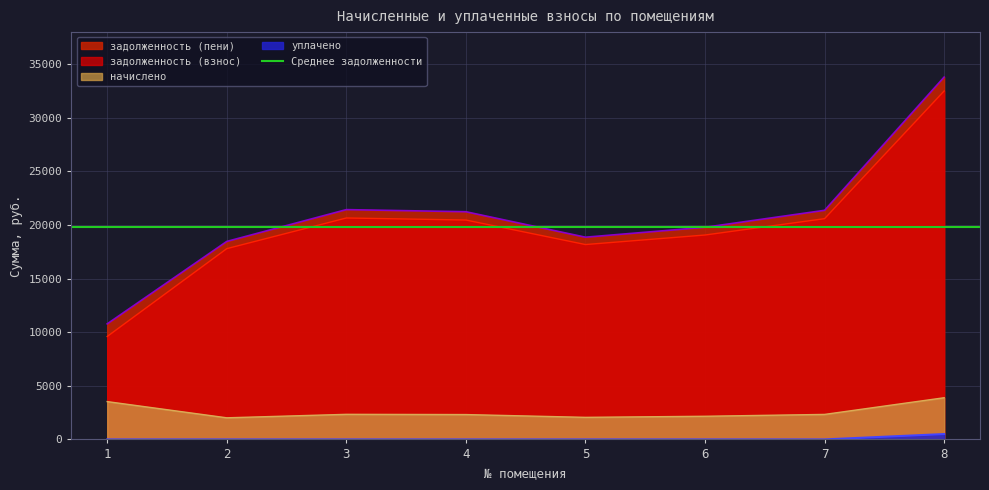

What is the sum of the задолженность (пени) values at 6 and 1?

30570.4